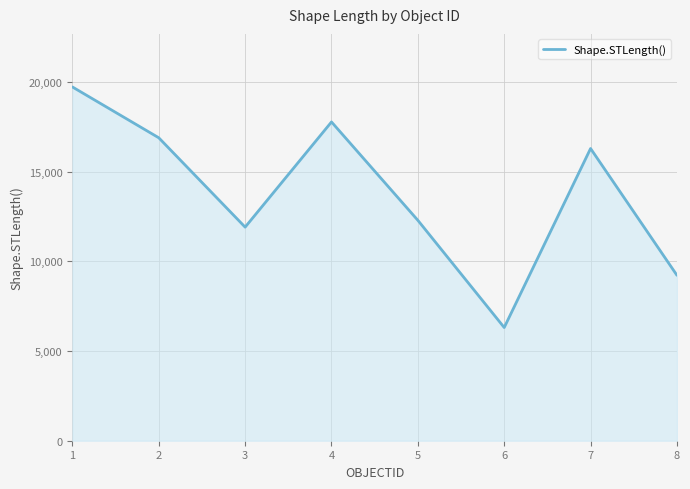

List the labels in order of value, largest first.

1, 4, 2, 7, 5, 3, 8, 6